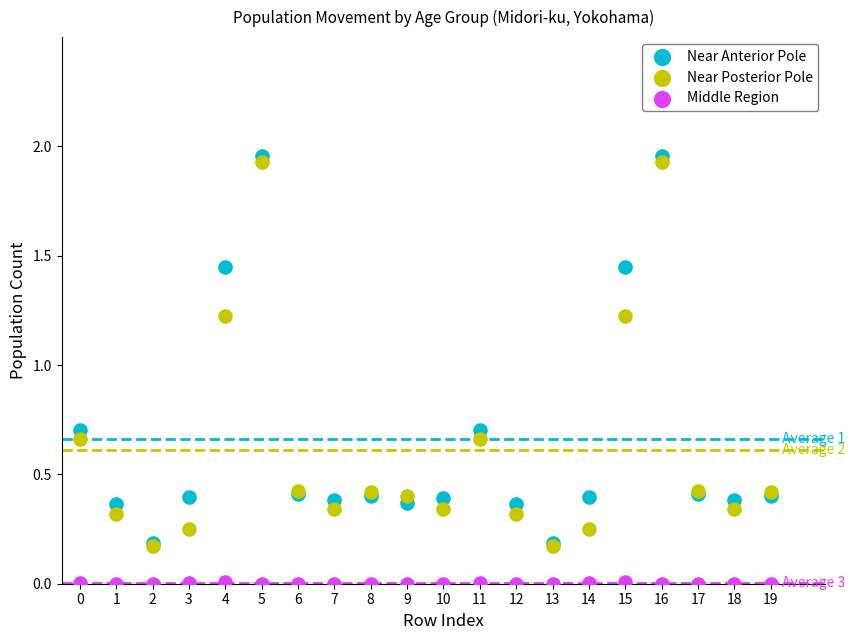

What are all the series names shown in the legend?

Near Anterior Pole, Near Posterior Pole, Middle Region